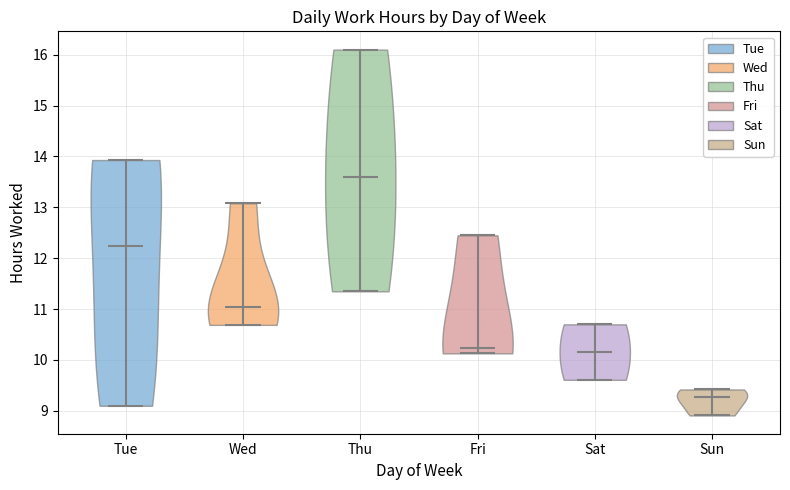

Which violin has the lowest median line?

Sun